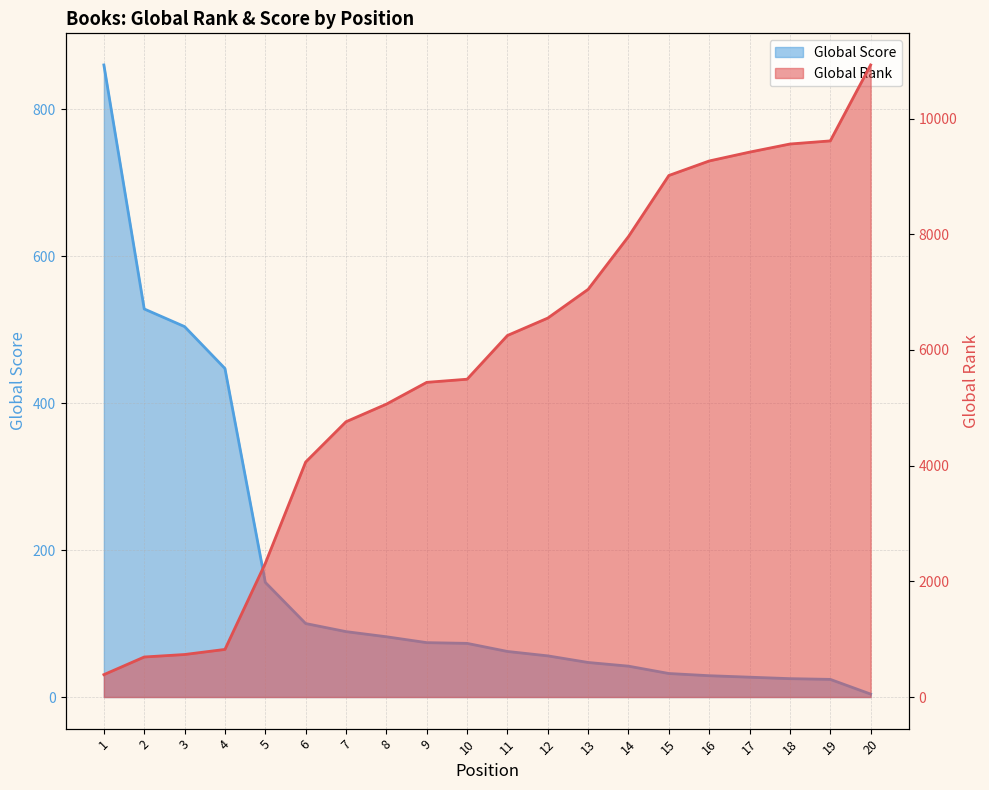

What is the approximate value of Global Rank line at 5, to the nearest 100?

2300